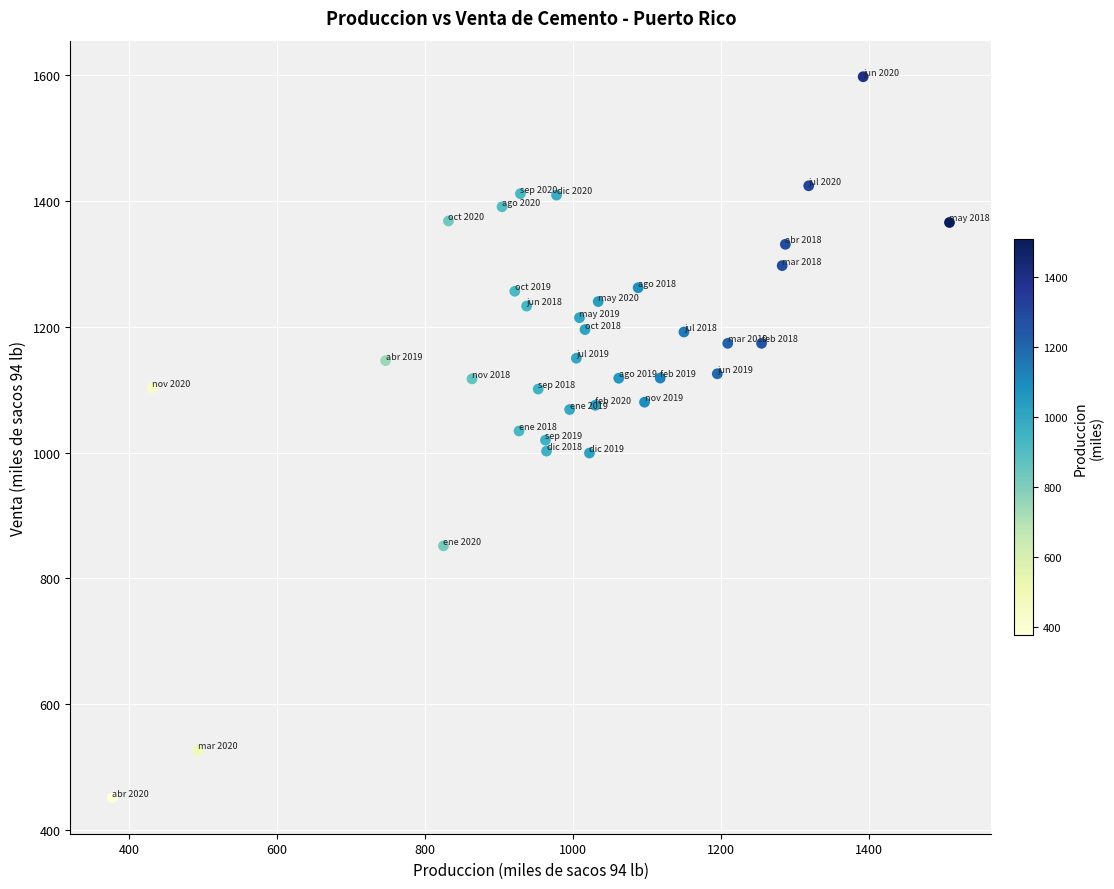

What is the range of X values (max minus min)?

1131.7